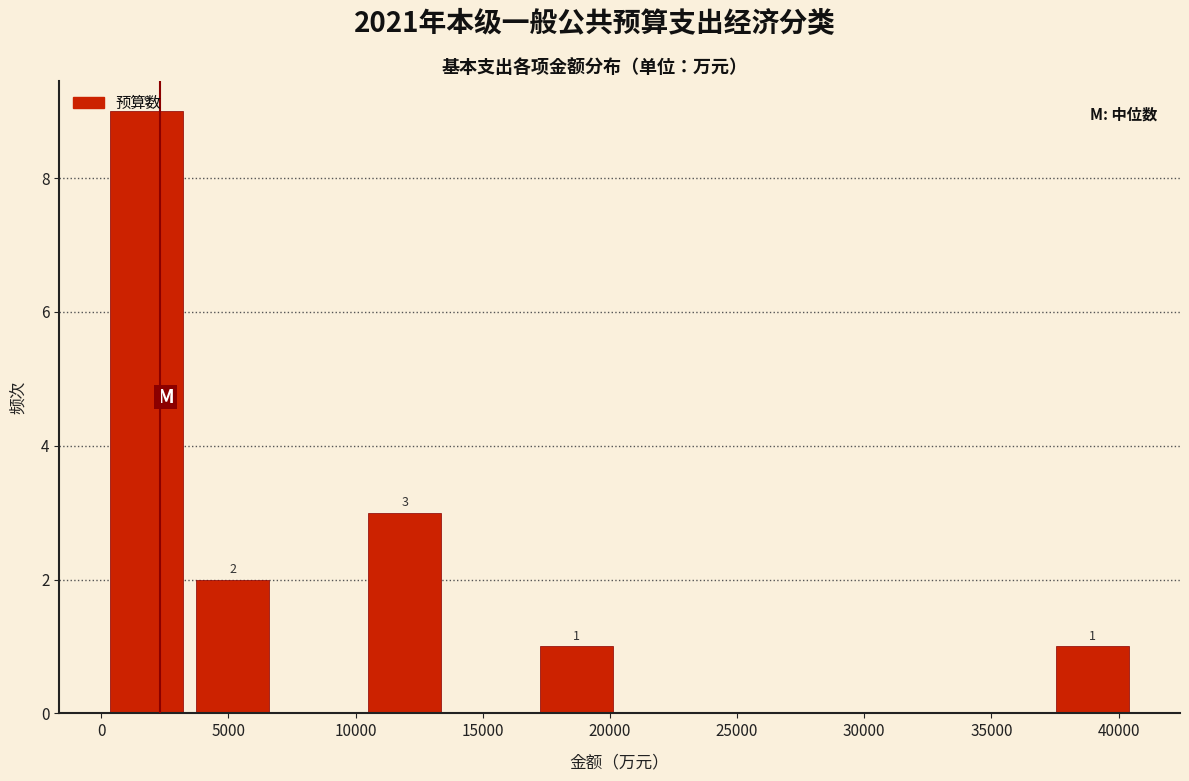

Over which range of the x-axis is the bar tallest?

0 to 3500